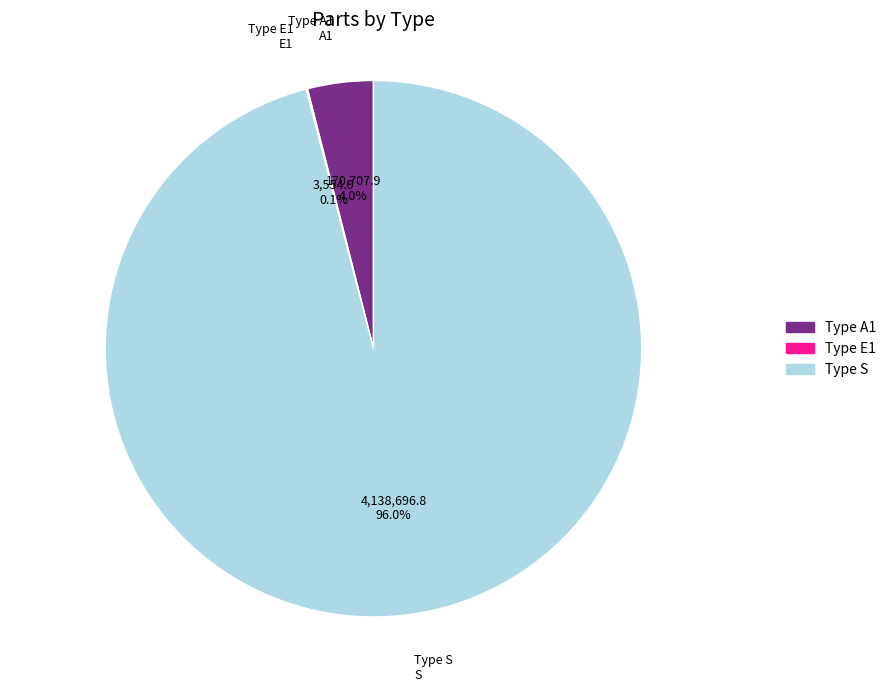

Is there a majority slice in this chart?

Yes